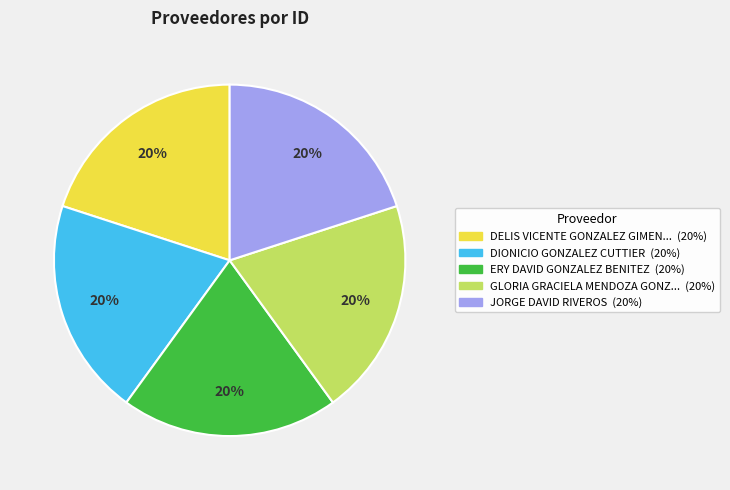

How many slices are in this pie chart?

5